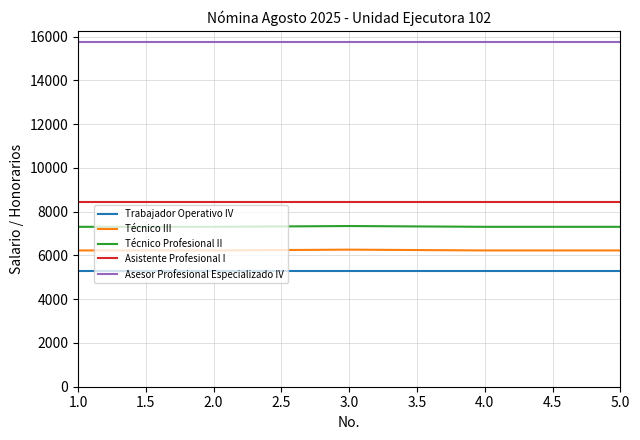

What are all the series names shown in the legend?

Trabajador Operativo IV, Técnico III, Técnico Profesional II, Asistente Profesional I, Asesor Profesional Especializado IV